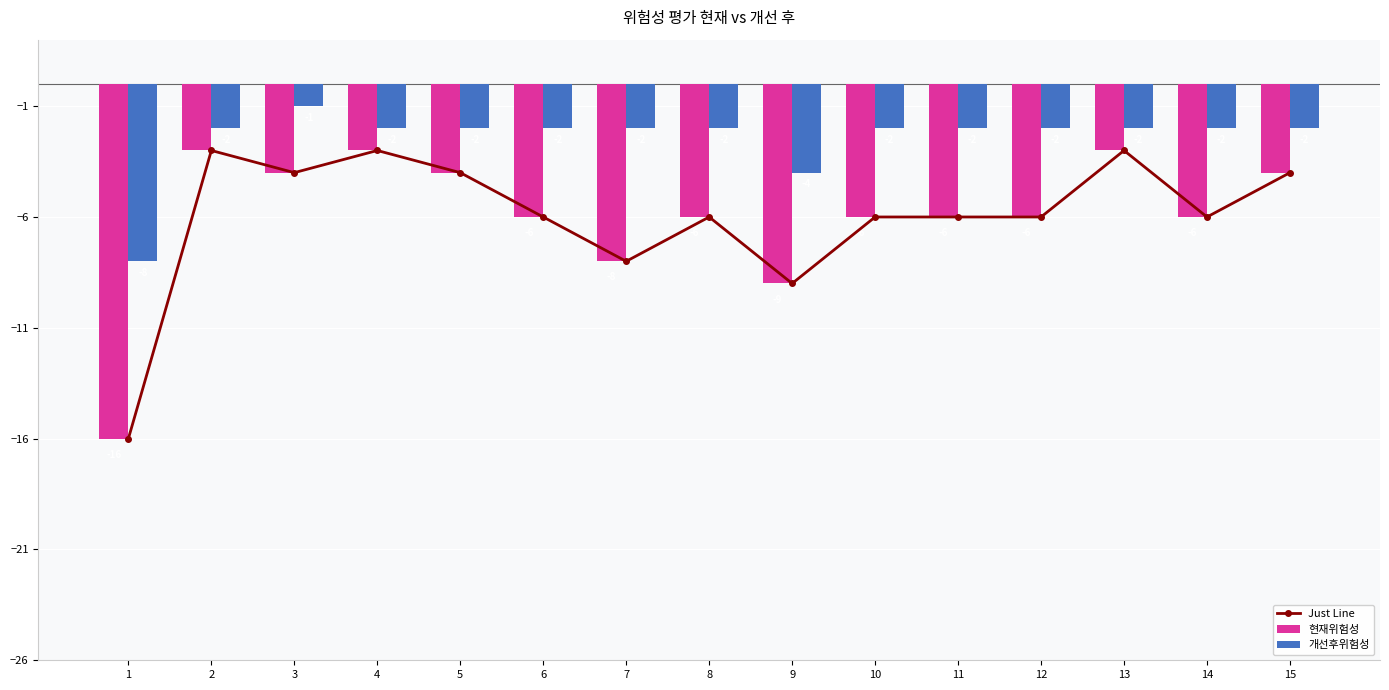

Are the bars horizontal?

No